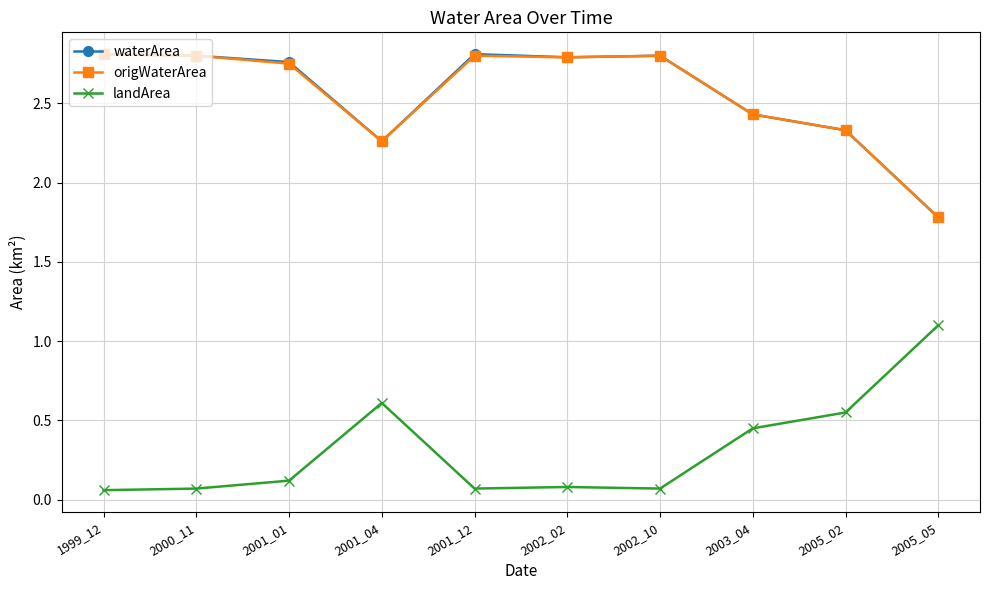

True or false: landArea and waterArea intersect in this chart.

False